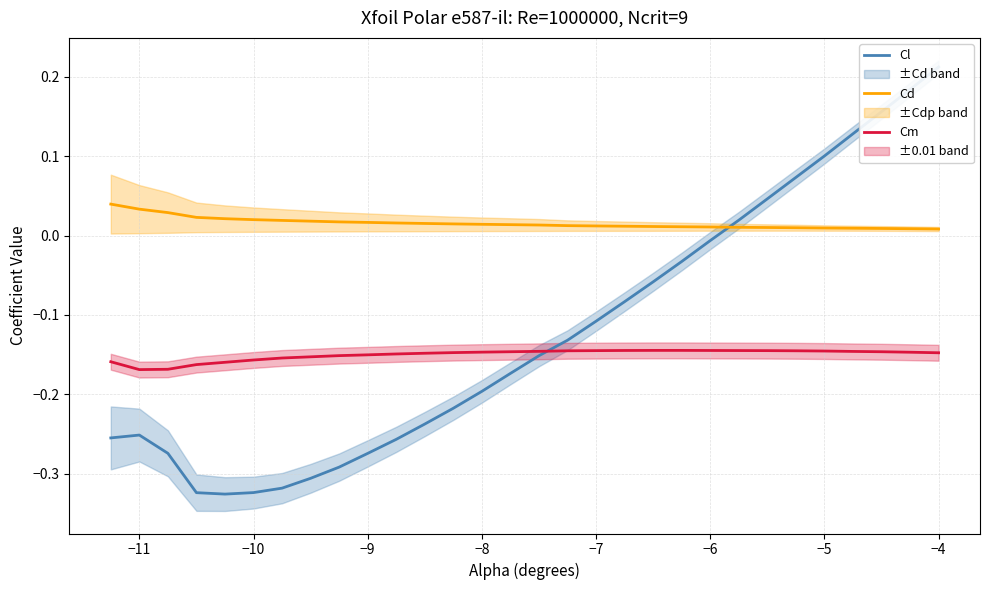

At how many categories does at least one series exceed 0?

30